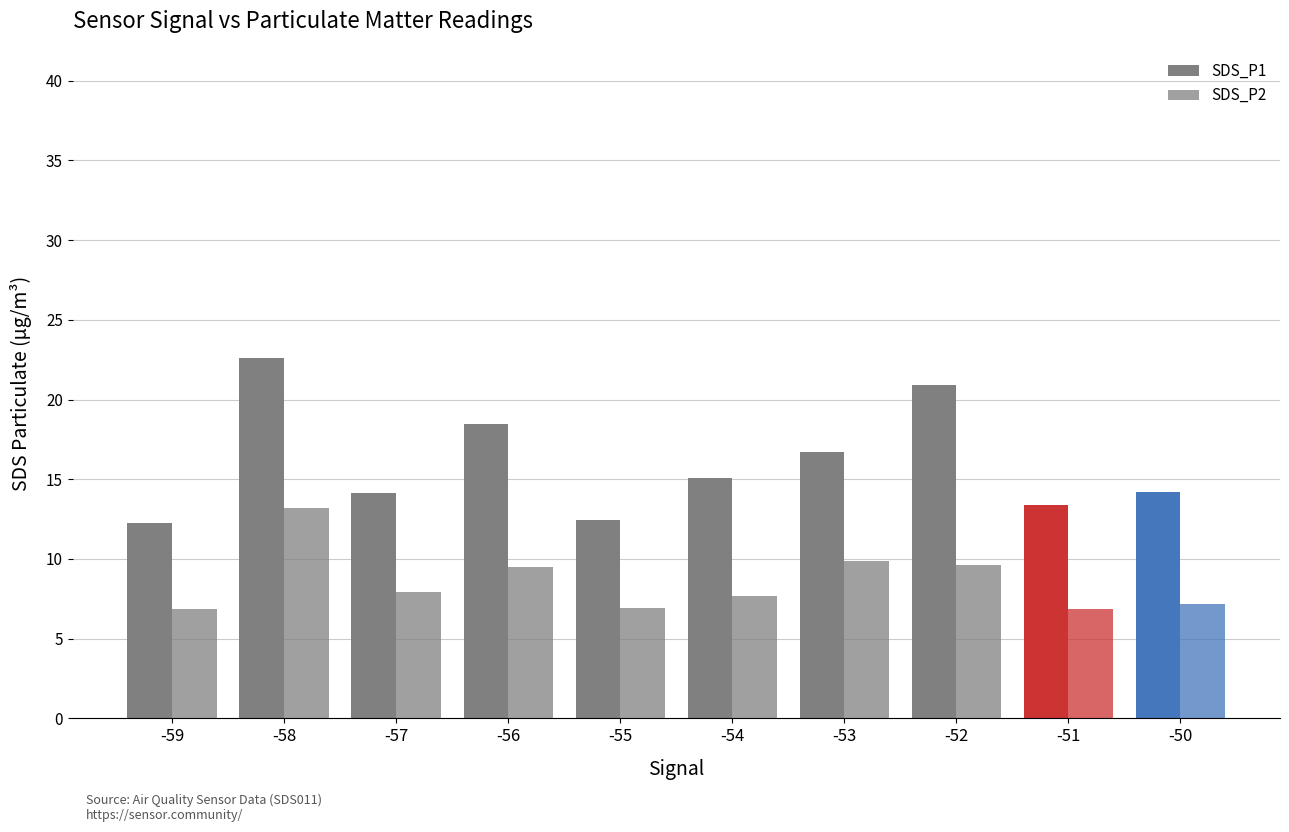

What is the minimum value shown in the chart?

6.9